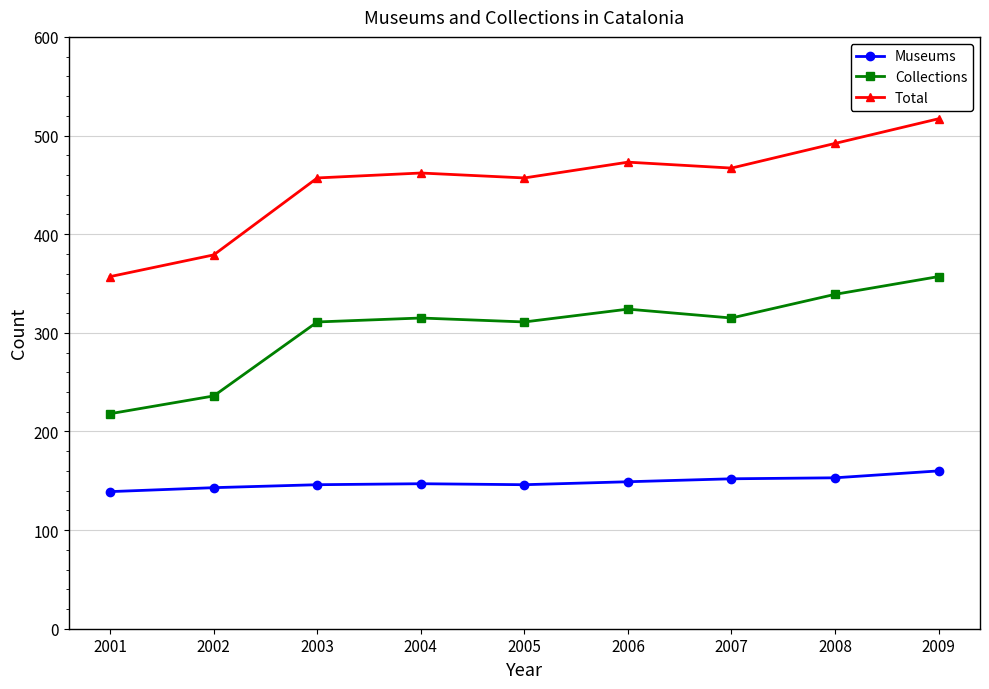

What is the value of the Total point at the 7th from the left?

467